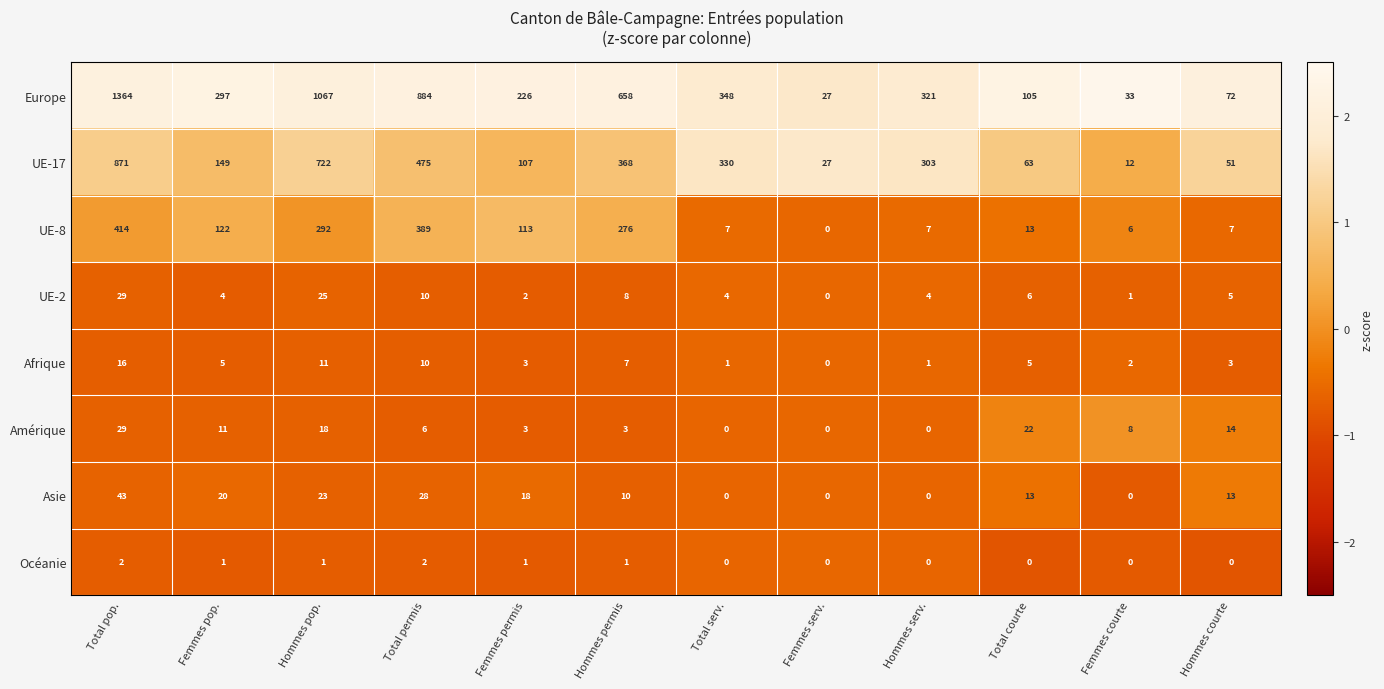

What is the sum of the UE-8 values at Femmes courte and Total permis?

395